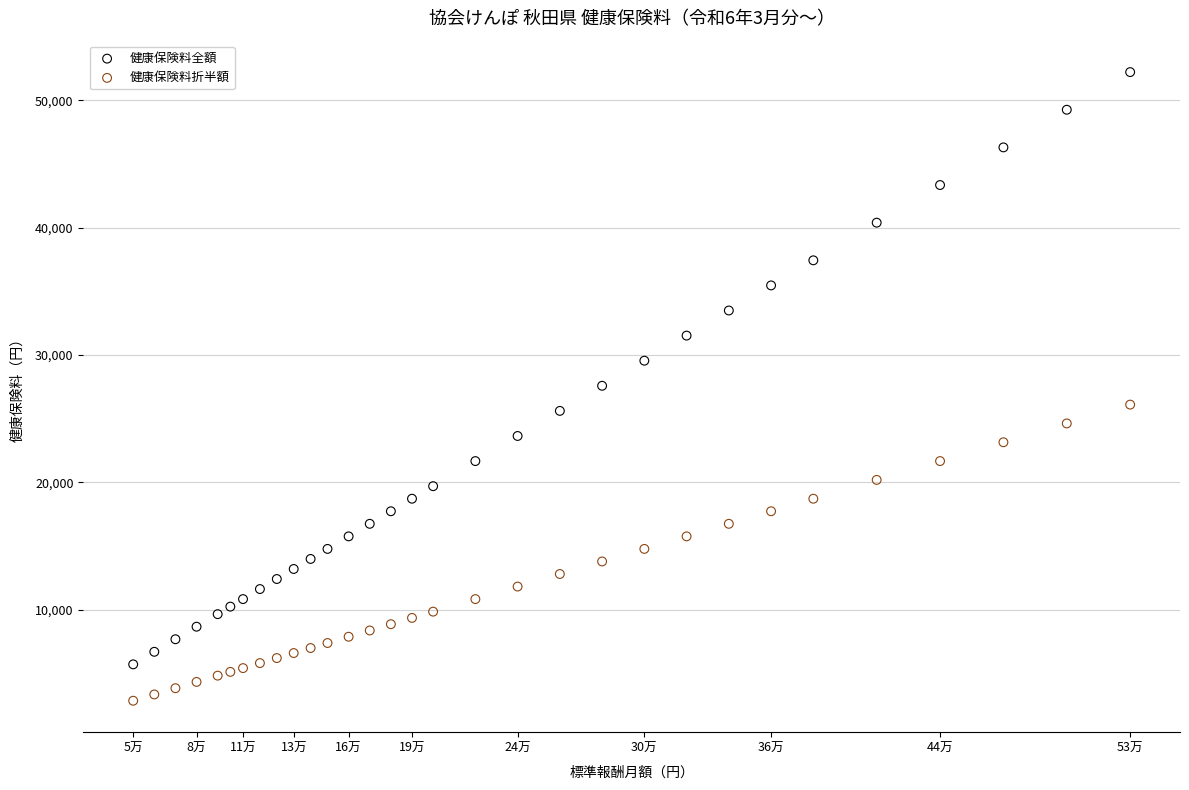

Which series reaches the minimum Y coordinate?

健康保険料折半額